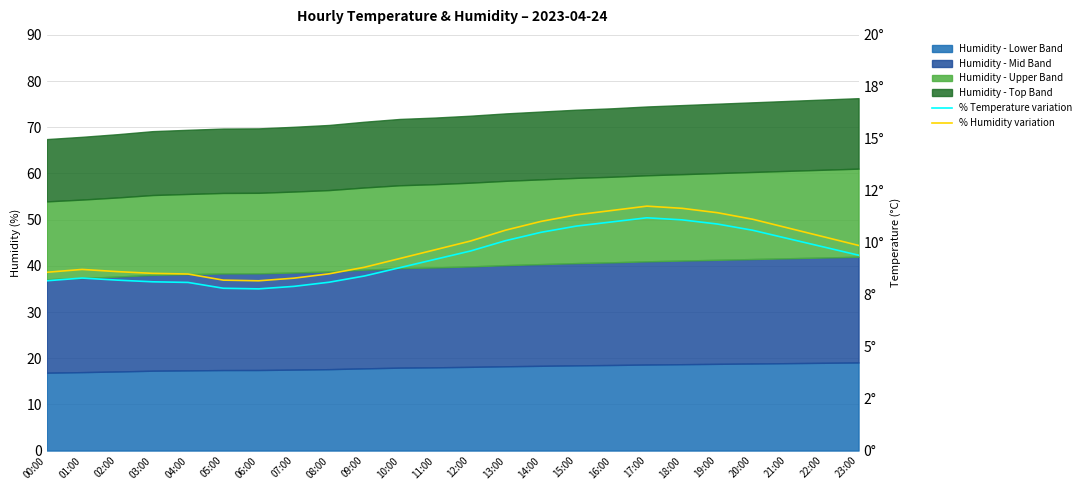

True or false: % Humidity variation has more than 2 points higher than both neighbors.

False